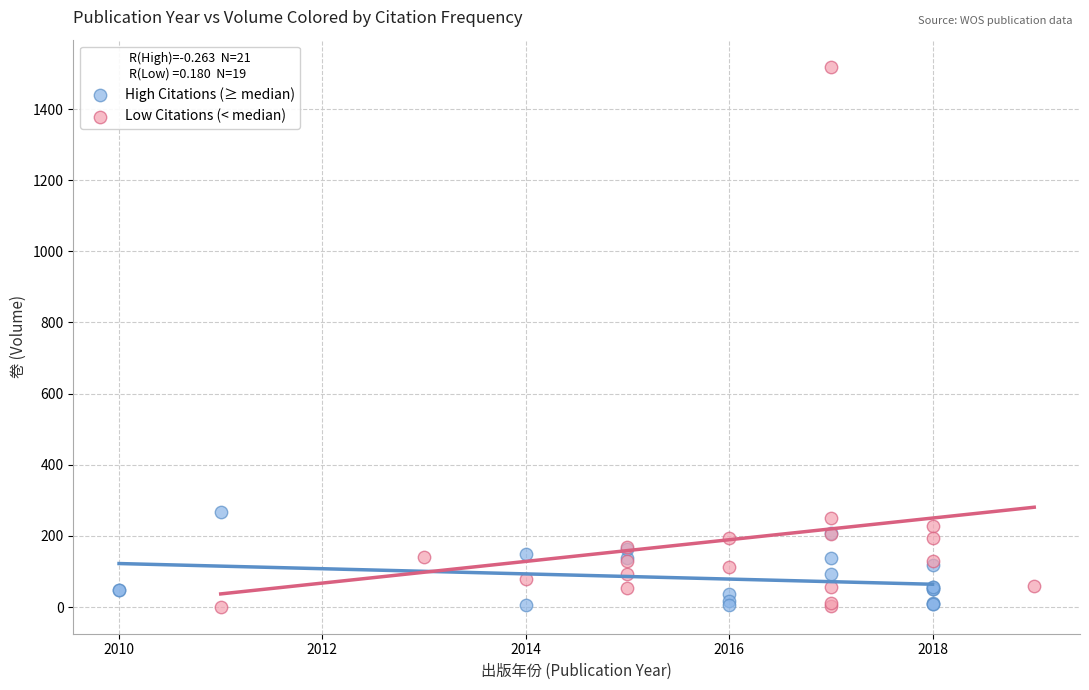

What are all the series names shown in the legend?

High Citations (≥ median), Low Citations (< median)